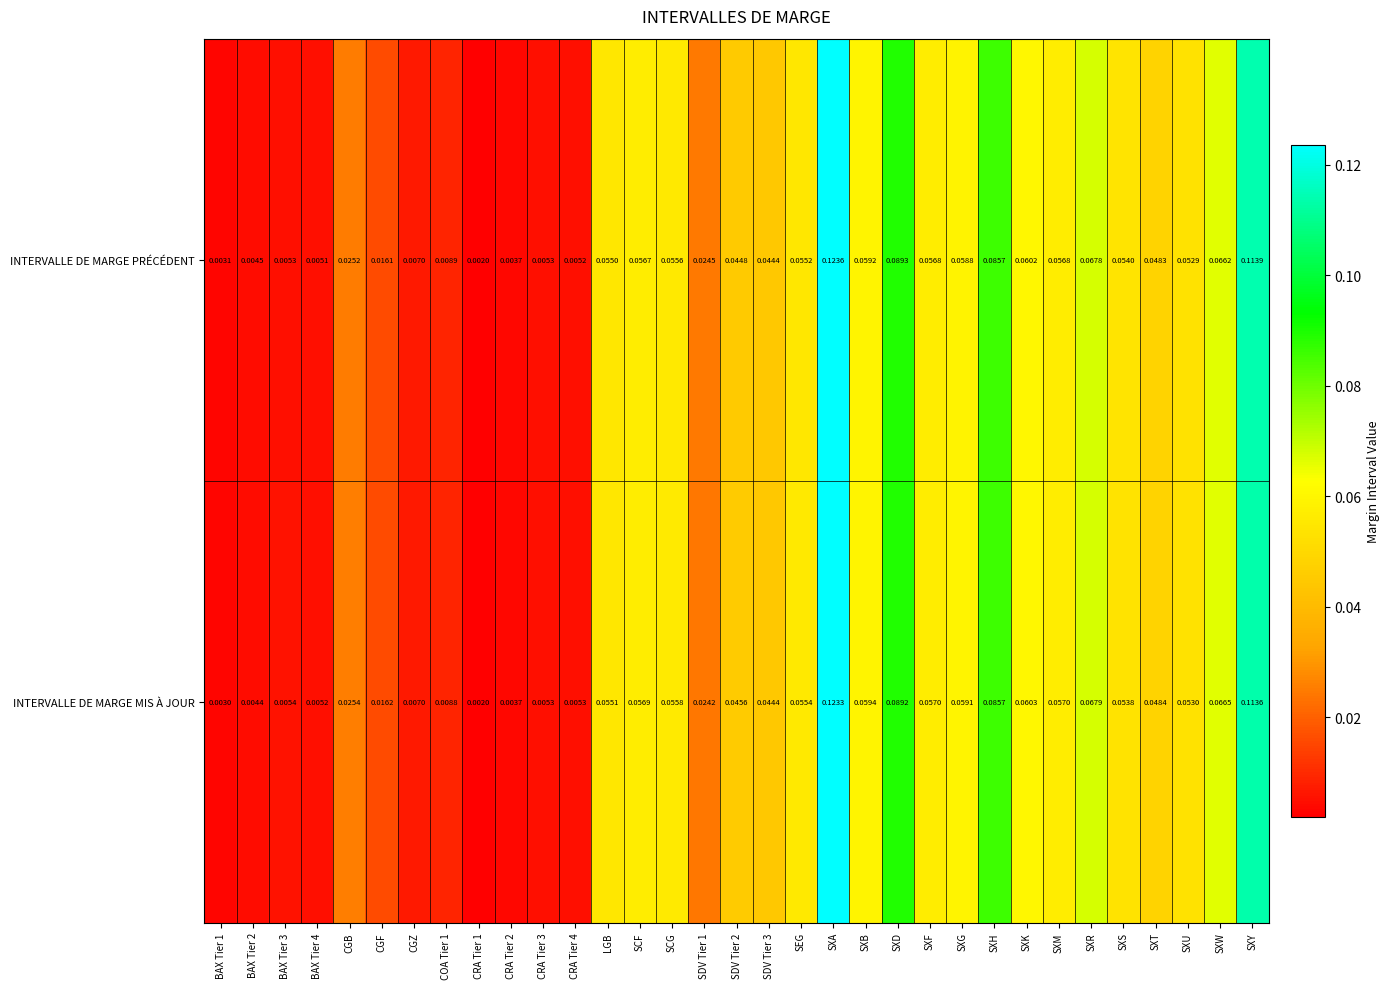

Which category has the highest value in the INTERVALLE DE MARGE PRÉCÉDENT series?

SXA